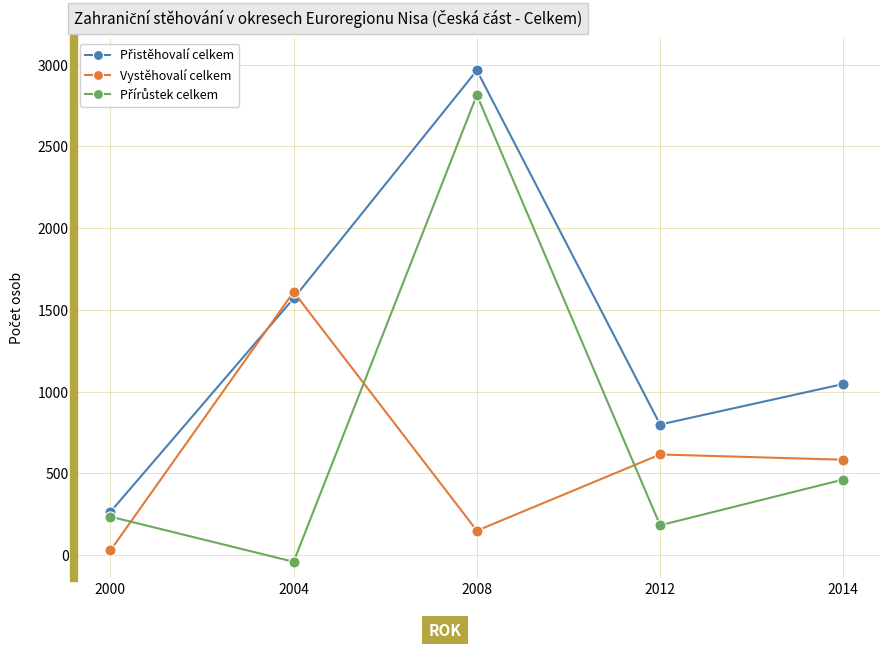

True or false: Vystěhovalí celkem has more than 2 points higher than both neighbors.

False